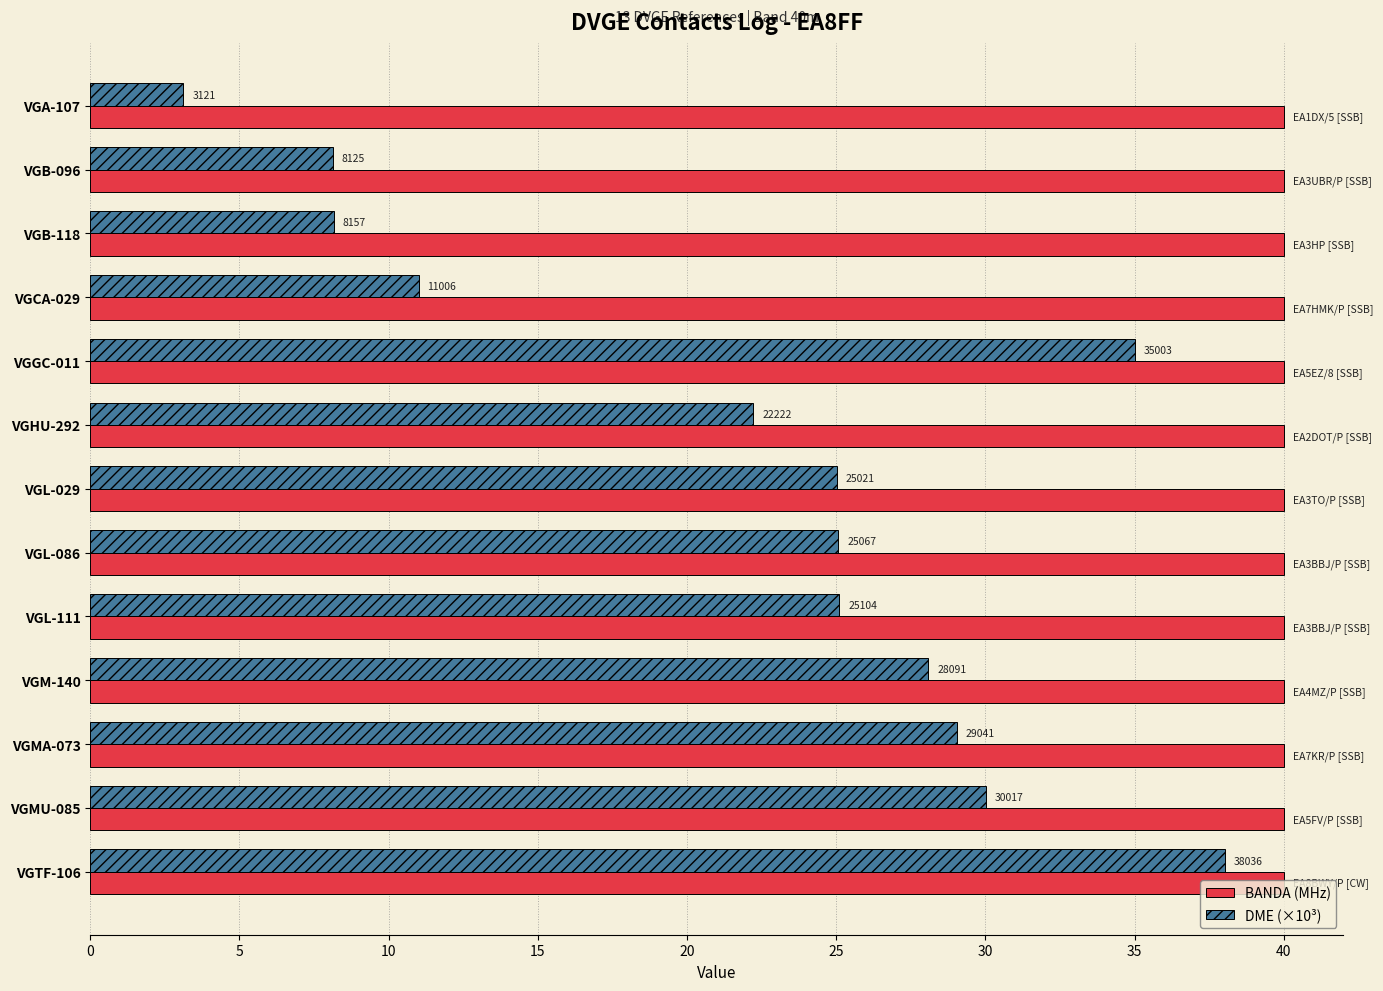

What are all the series names shown in the legend?

BANDA (MHz), DME (×10³)